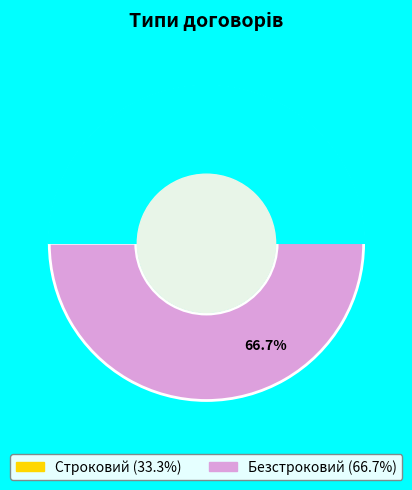

Rank the categories by value from lowest to highest.

Строковий, Безстроковий